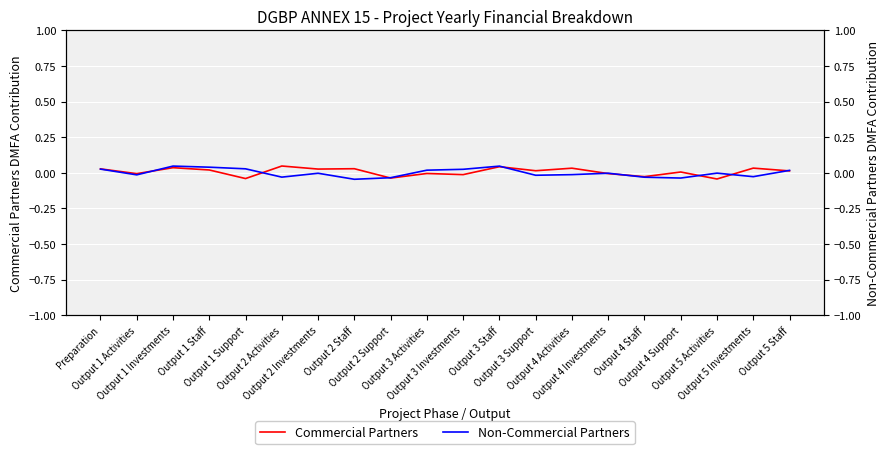

List the series in order of their overall mean, lowest first.

Non-Commercial Partners, Commercial Partners